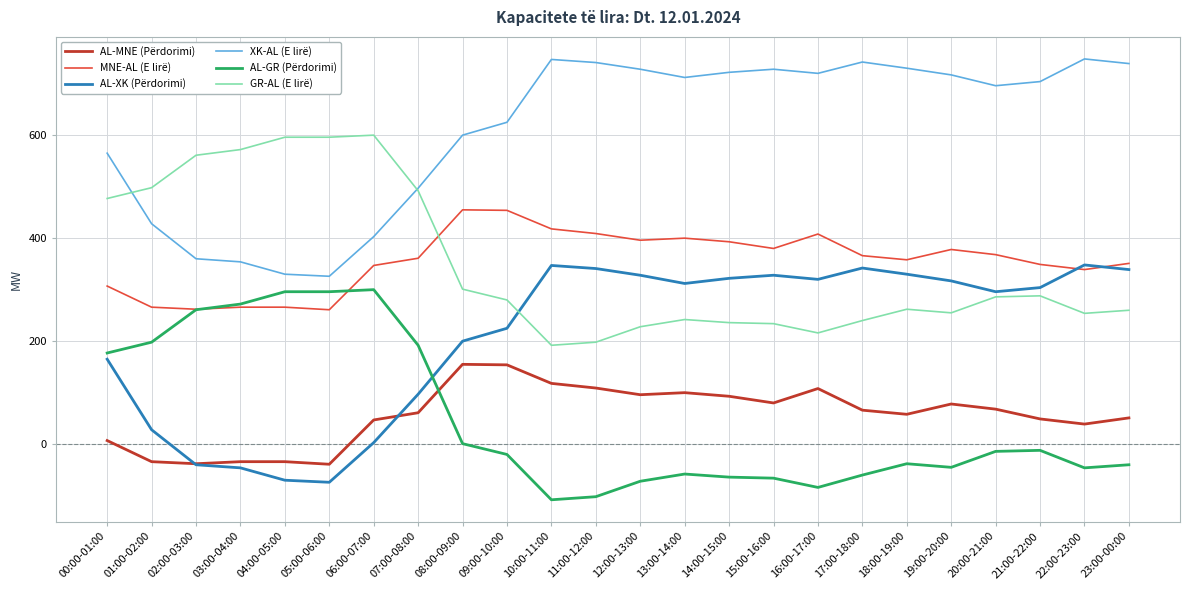

Is the value of MNE-AL (E lirë) at 16:00-17:00 greater than the value of XK-AL (E lirë) at 04:00-05:00?

Yes